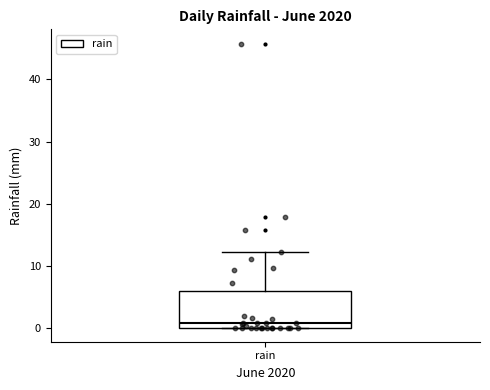

Read this box plot against the y-axis: the position of the median line, the range covered by the box, and the ends of both whiskers. The values are not printed on the chart, so give them approximately, as read against the axis.

median 1, box 0 to 6, whiskers 0 to 12